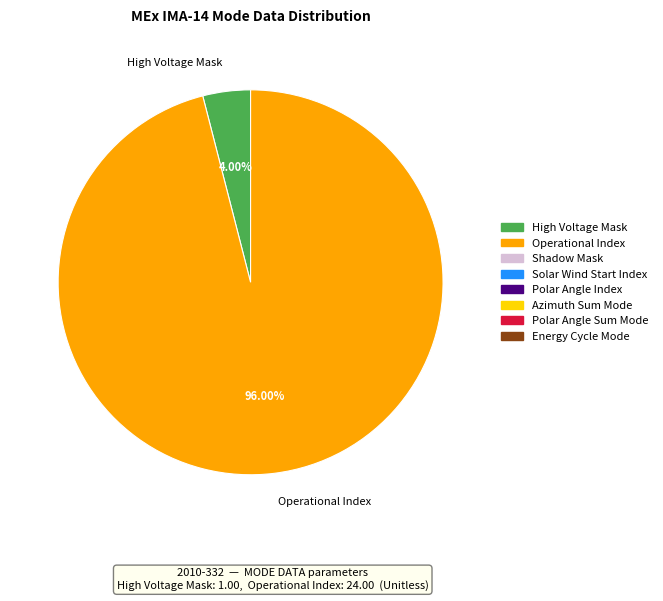

Count the number of slices in the pie.

2